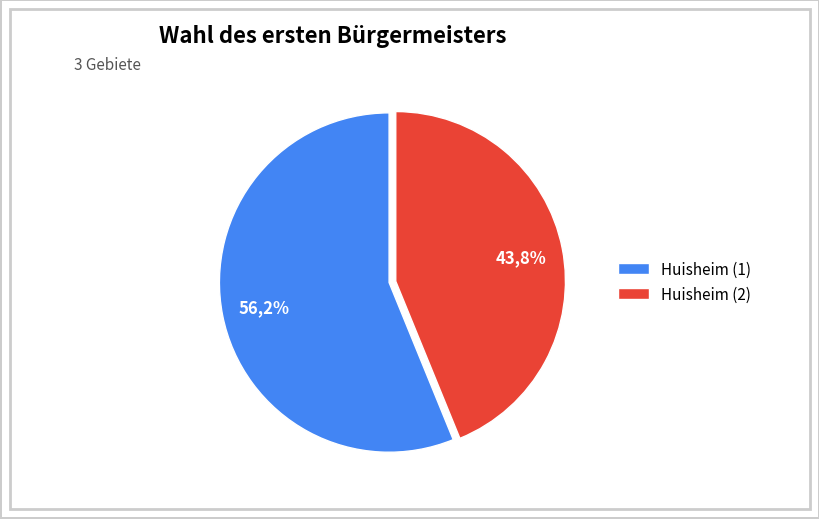

Do Huisheim (2) and Huisheim (1) together represent more than half of the pie?

Yes